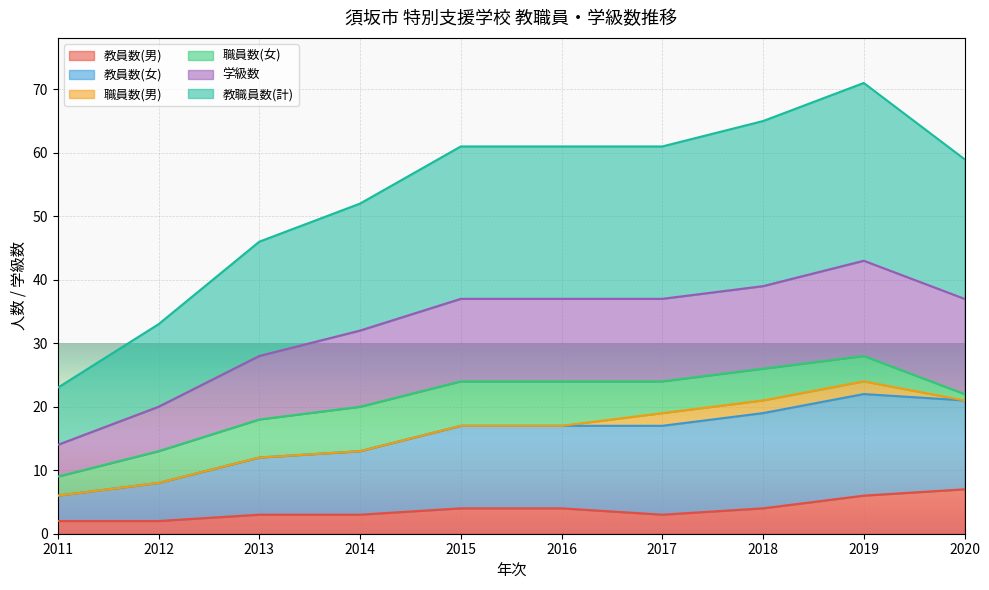

What is the total value across all series at 2016?

61